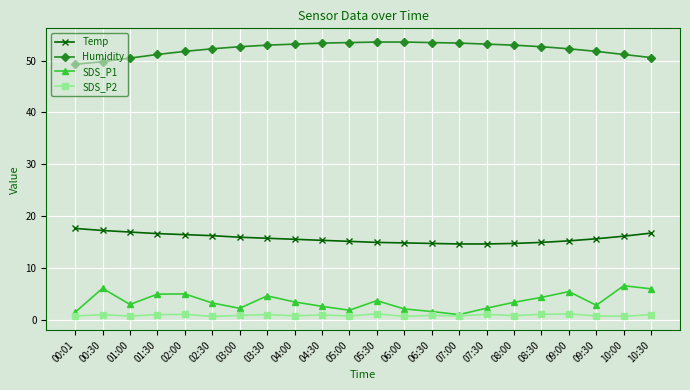

Is the value of SDS_P1 at 06:00 greater than the value of Temp at 07:00?

No